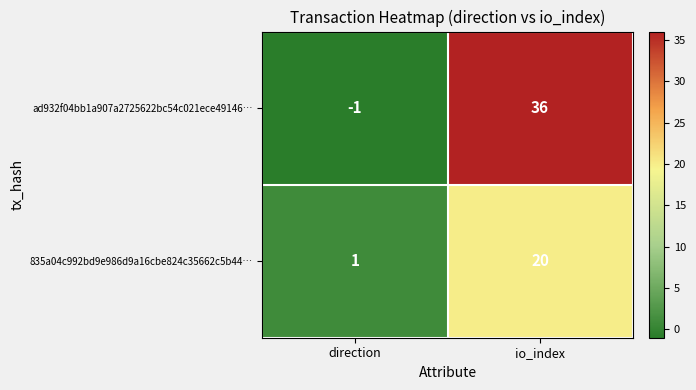

What is the spread (max minus min) of values at io_index?

16